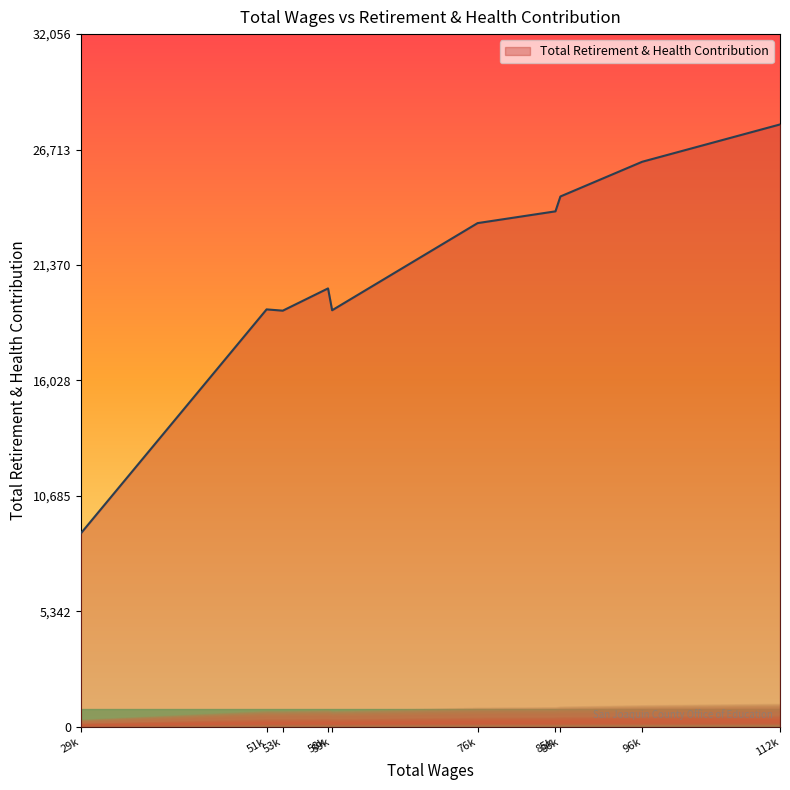

What is the smallest value displayed?

8946